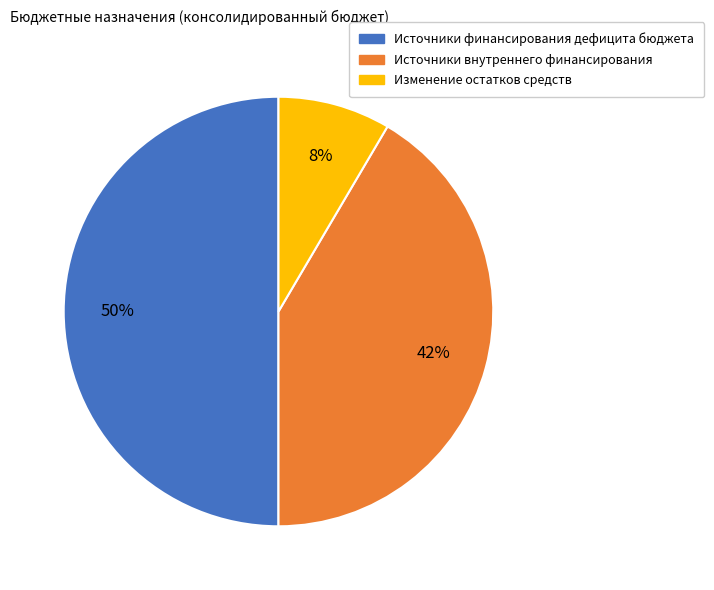

Does Изменение остатков средств account for over 50% of the chart?

No